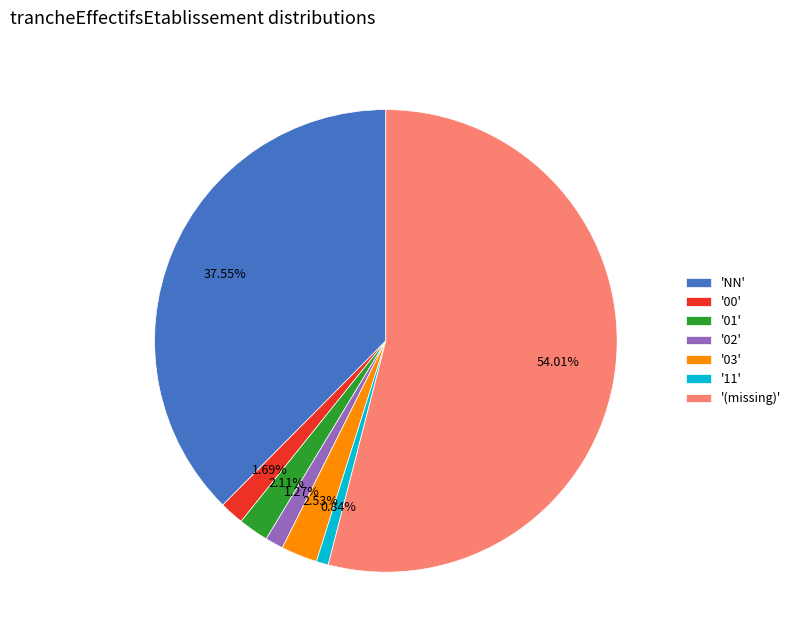

Which category has the biggest portion of the pie?

'(missing)'